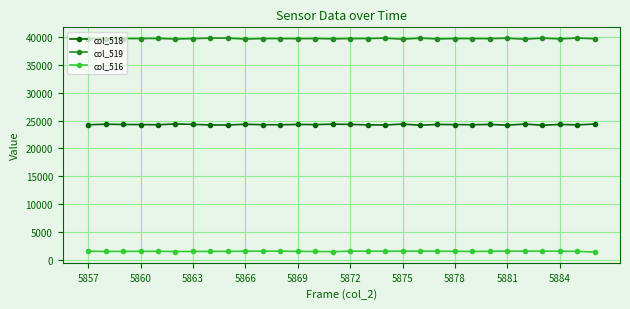

At how many categories does at least one series exceed 28274?

30